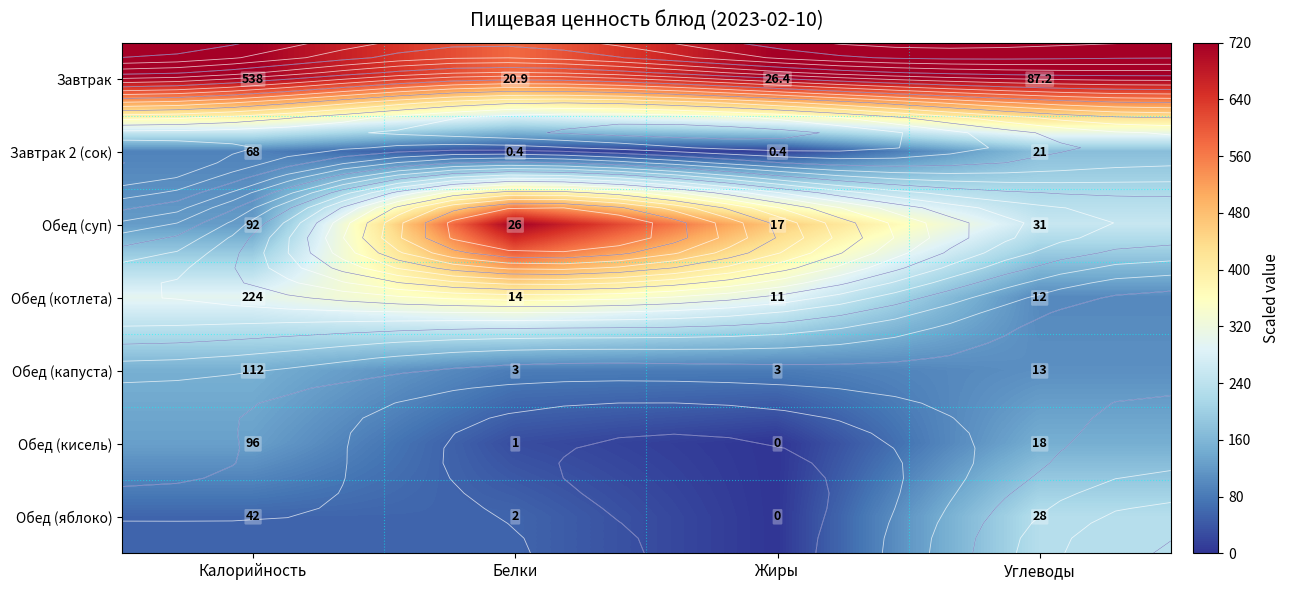

Is the value of Завтрак at Белки greater than the value of Обед (кисель) at Белки?

Yes